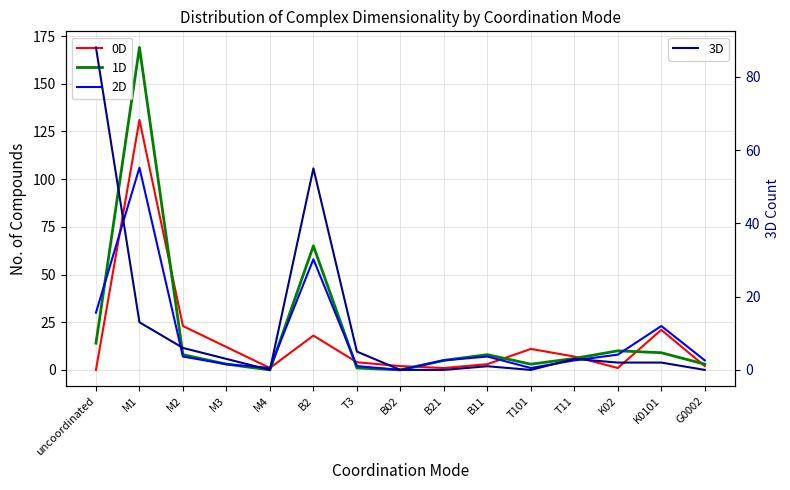

At which label does 0D first exceed 4?

M1